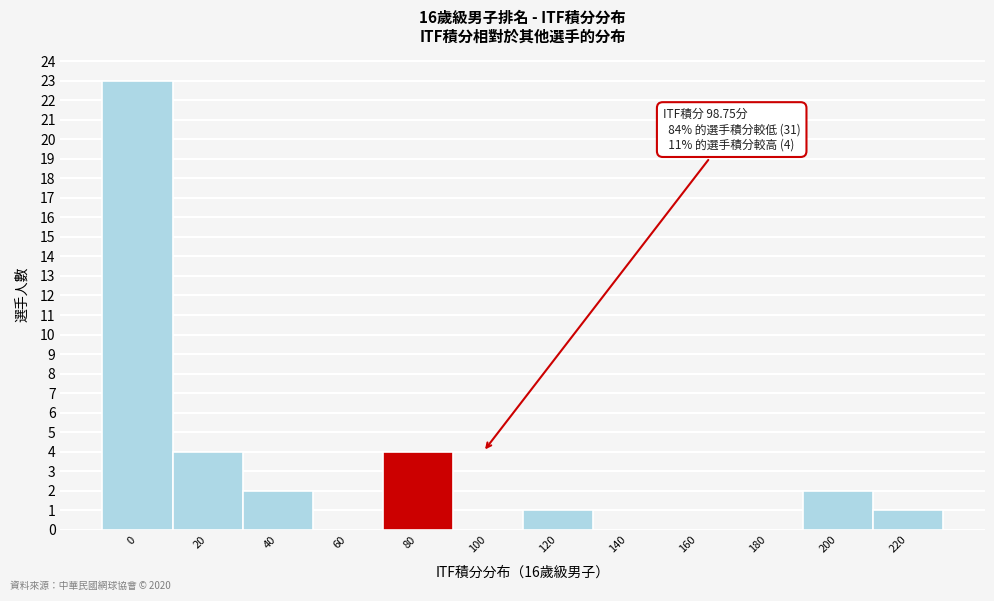

Reading right to left, extract all data points from this chart.

220=1	200=2	180=0	160=0	140=0	120=1	100=0	80=4	60=0	40=2	20=4	0=23